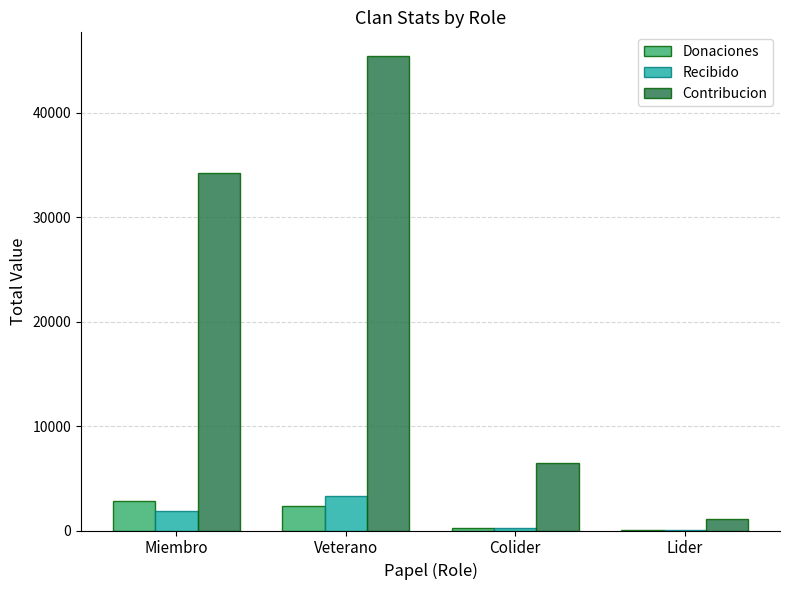

Is it true that Contribucion equals 6480 at Colider?

True